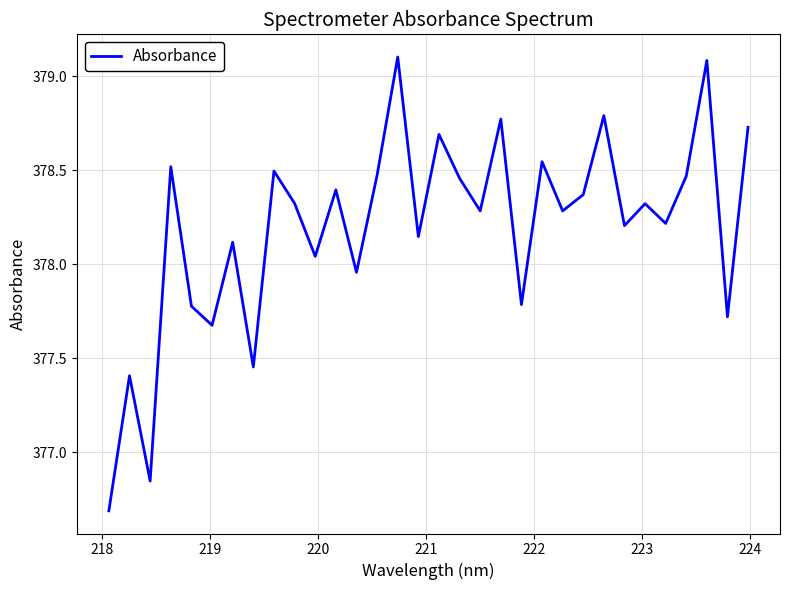

What is the greatest value displayed?

379.1